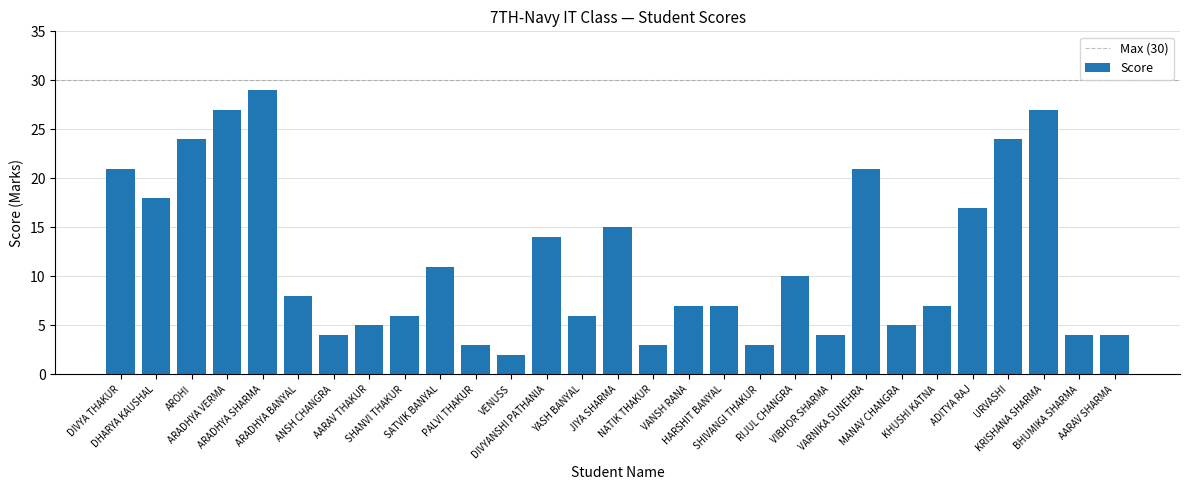

The chart shows a value of 4 at VENUSS. True or false?

False